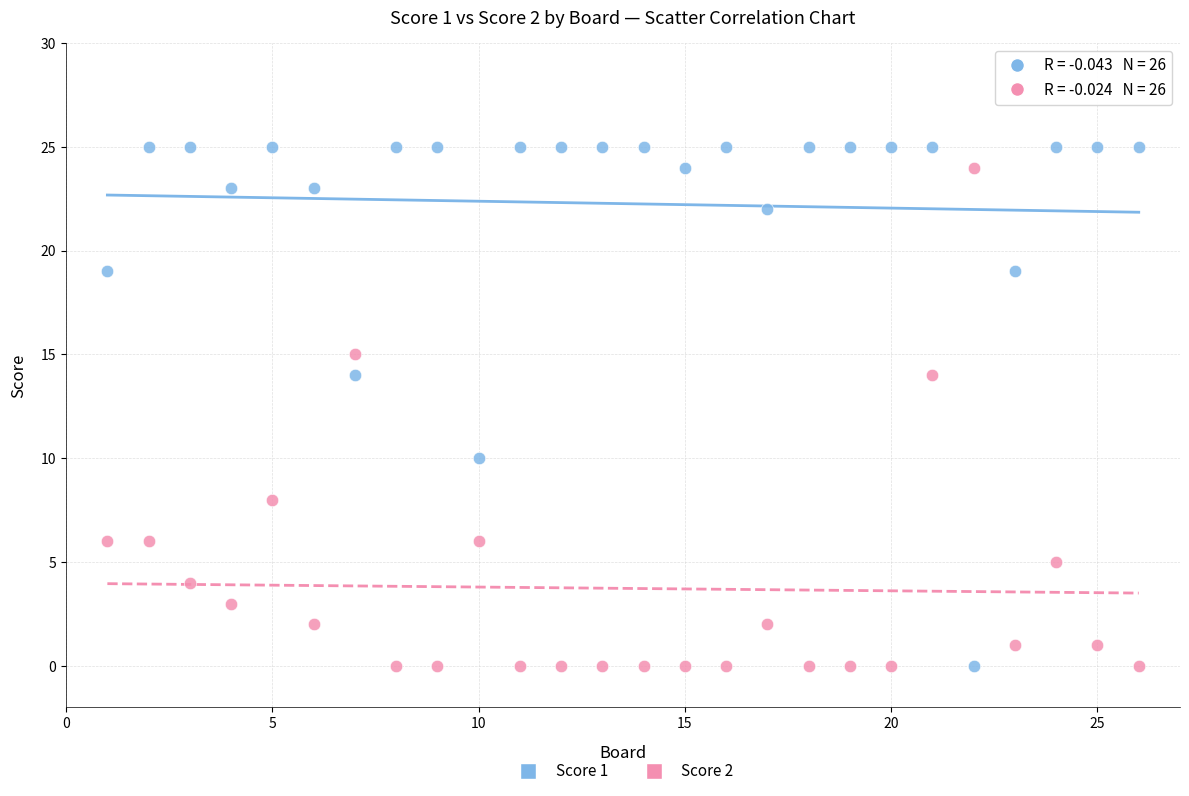

Across all data points, what is the range of X values (max minus min)?

25